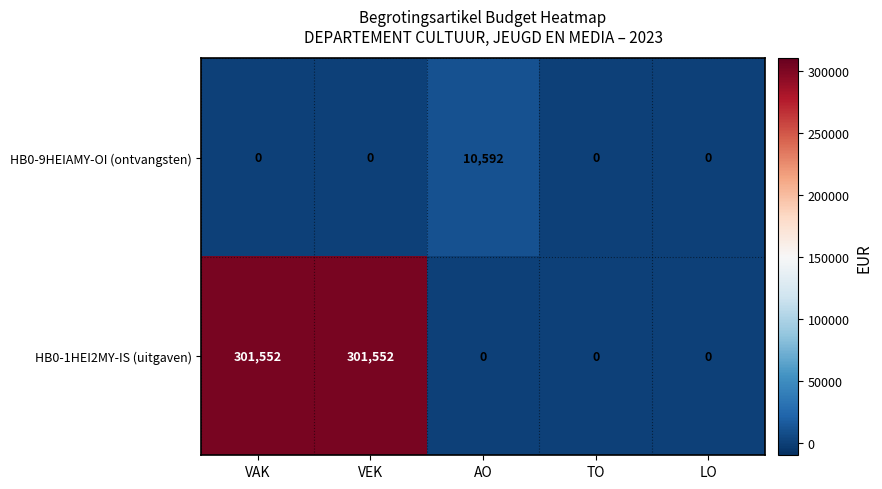

How many data points in HB0-9HEIAMY-OI (ontvangsten) are above 0?

1